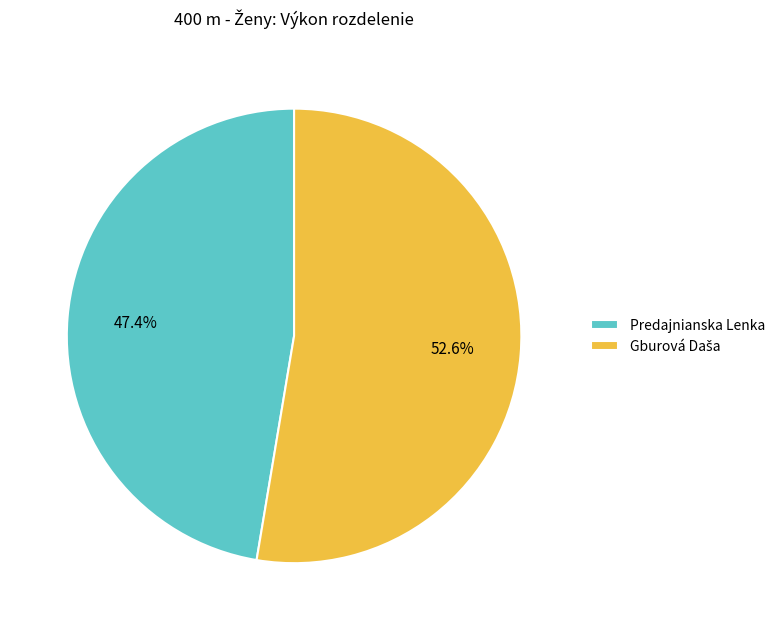

Which slice is the smallest?

Predajnianska Lenka